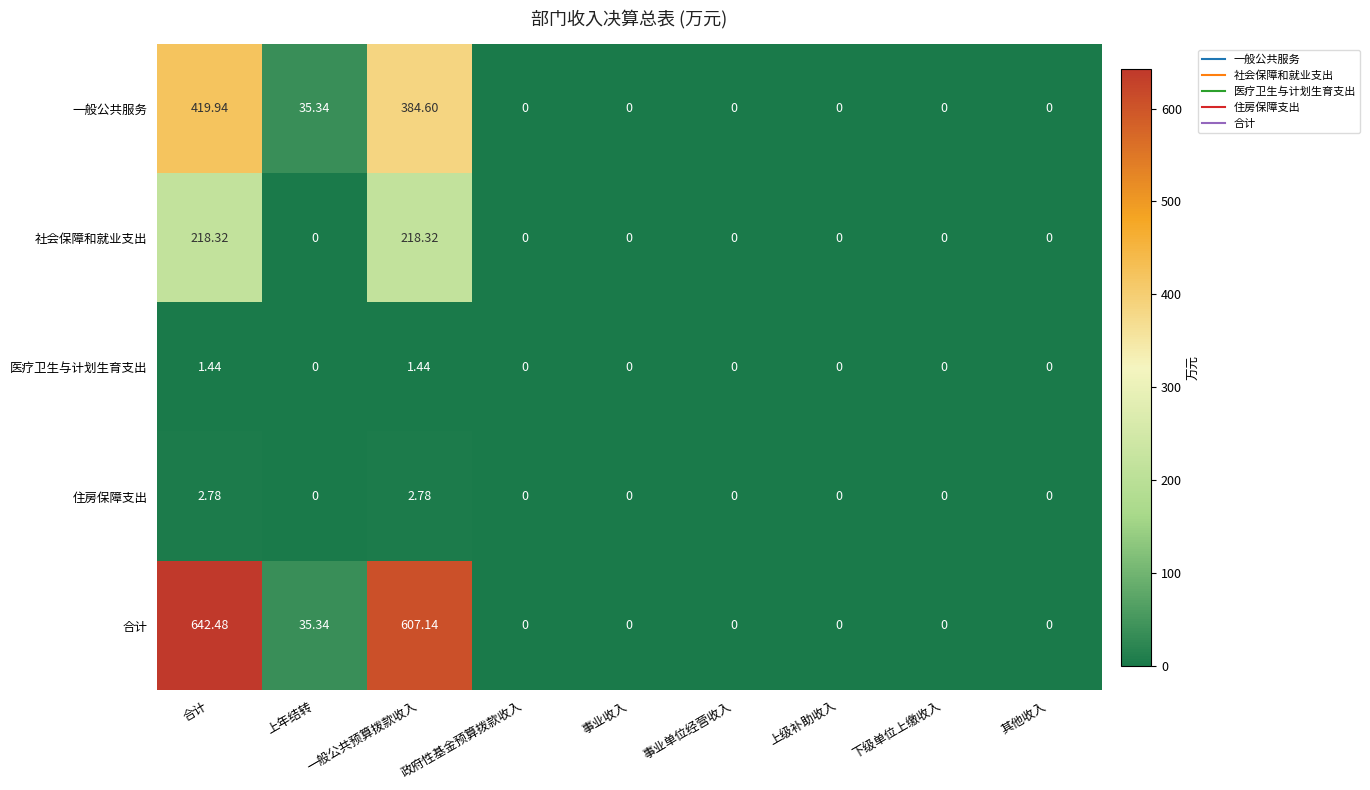

Which series has the largest total across all categories?

合计